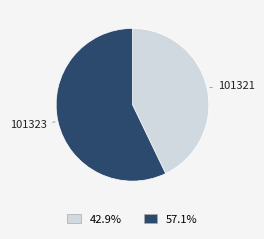

Does 101323 represent more than half of the total?

Yes